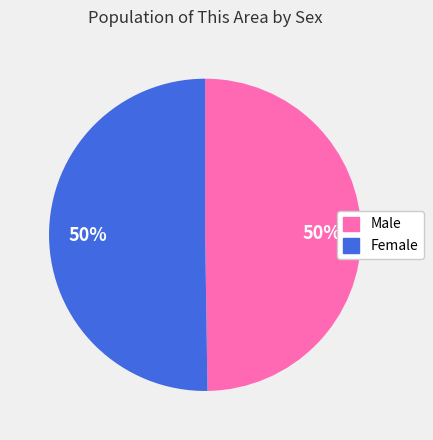

Count the number of slices in the pie.

2